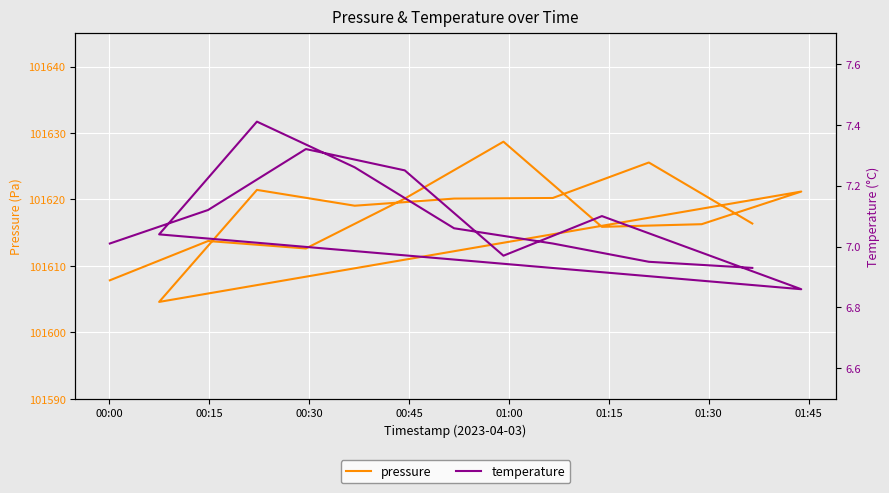

Reading left to right, extract all data points from this chart.

pressure: 101607.8	101613.8	101612.6	101620.1	101628.7	101615.9	101616.3	101621.2	101604.6	101621.4	101619.1	101620.1	101620.2	101625.6	101616.4
temperature: 7.0	7.1	7.3	7.2	7.0	7.1	7.0	6.9	7.0	7.4	7.3	7.1	7.0	7.0	6.9